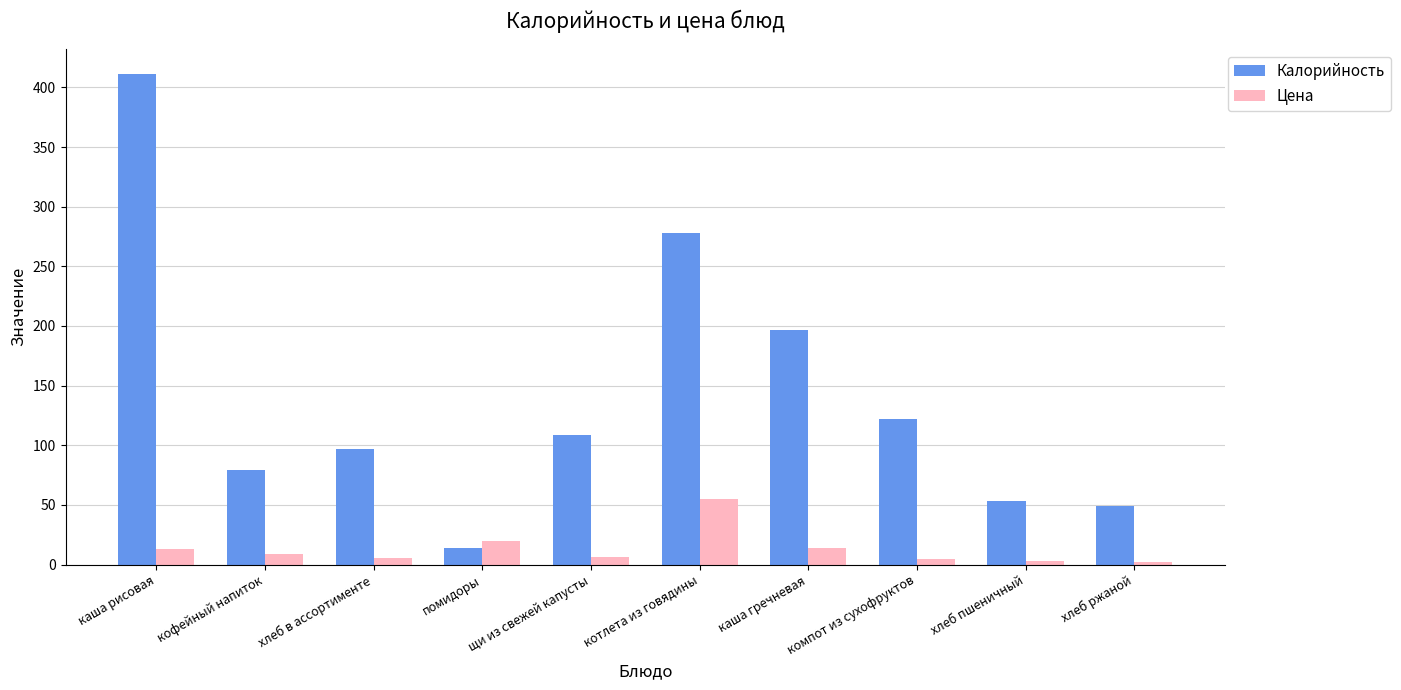

How many bars are there in each group?

2